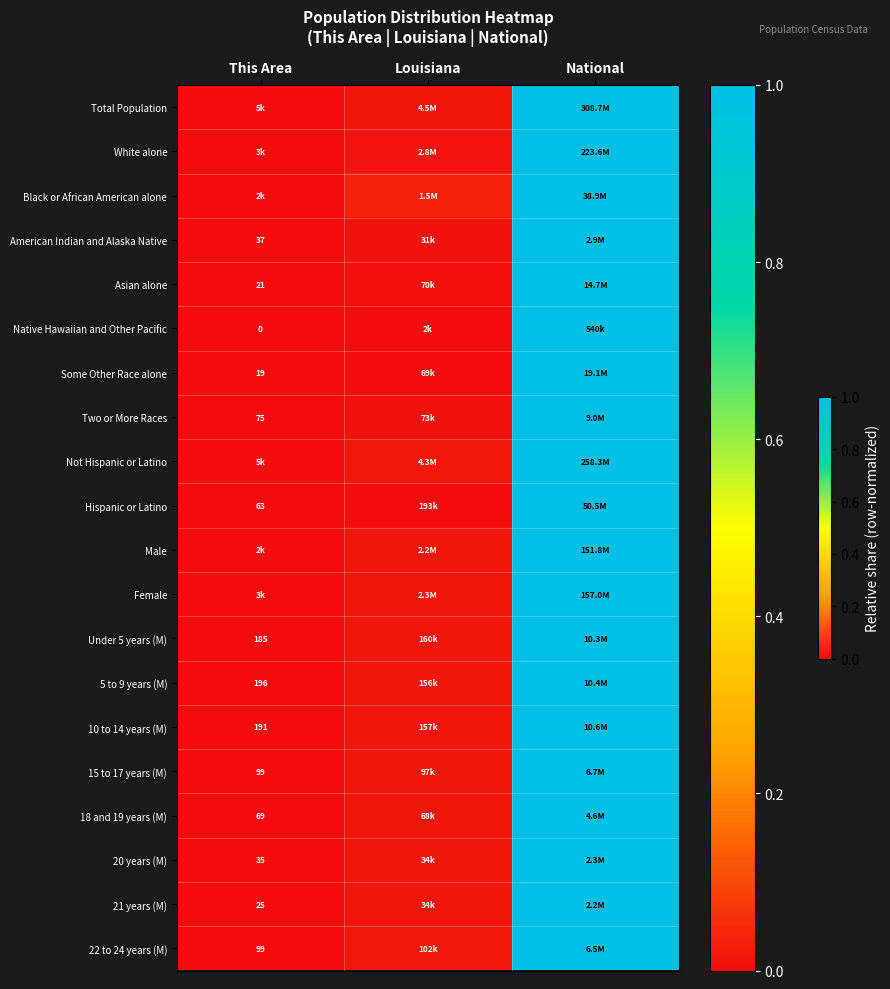

At how many categories does at least one series exceed 0?

3